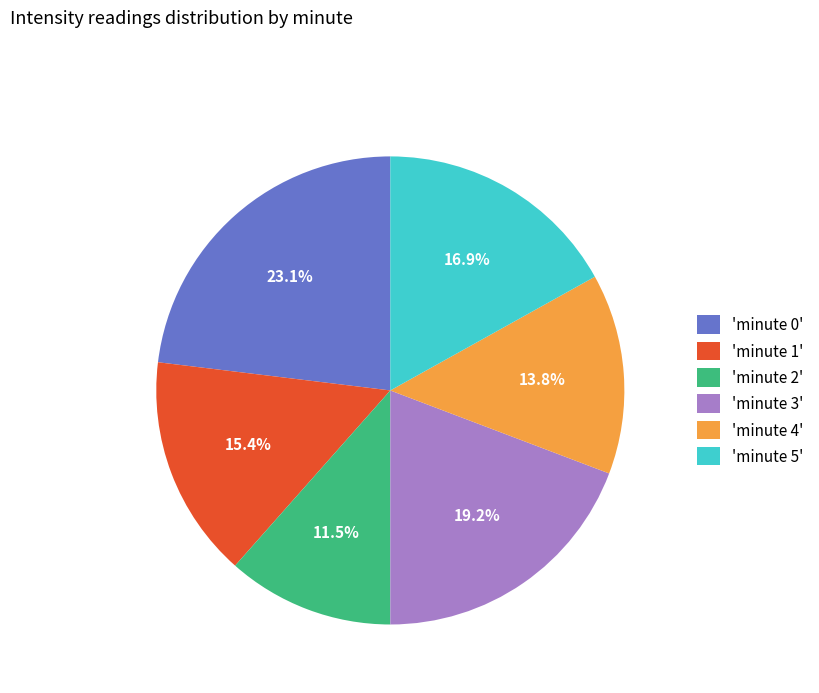

What percentage is NOT represented by 'minute 4'?

86.2%